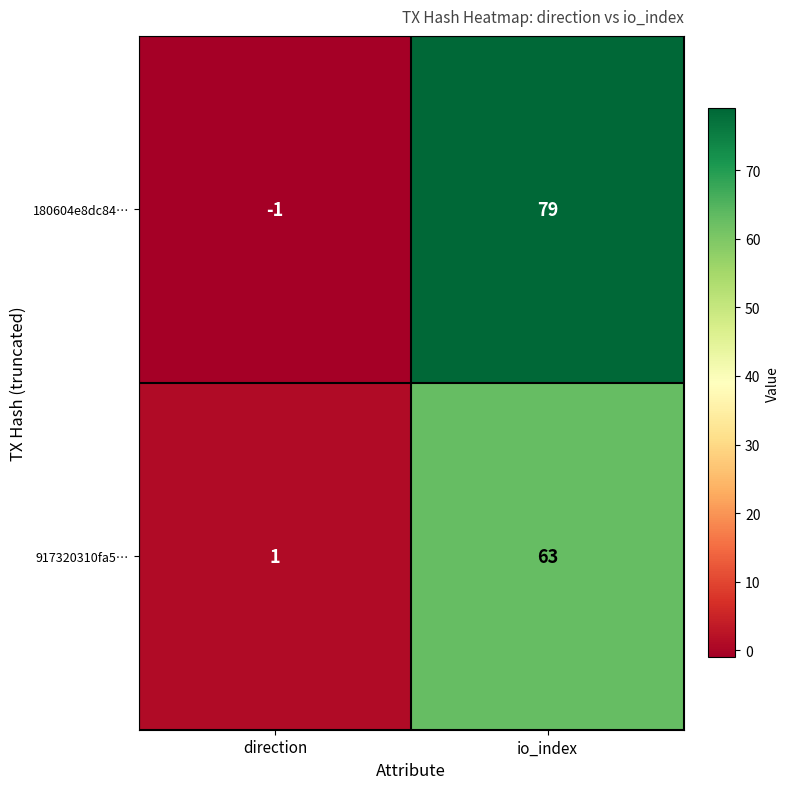

List the series in order of their peak value, highest first.

180604e8dc84…, 917320310fa5…